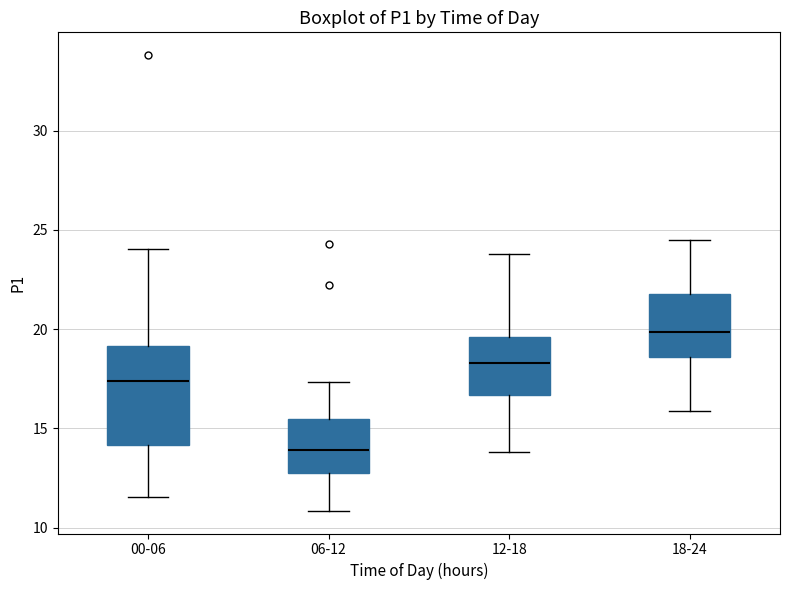

Where does the median line of the box for 06-12 sit on the y-axis? The values are not printed on the chart, so give them approximately, as read against the axis.

14.0